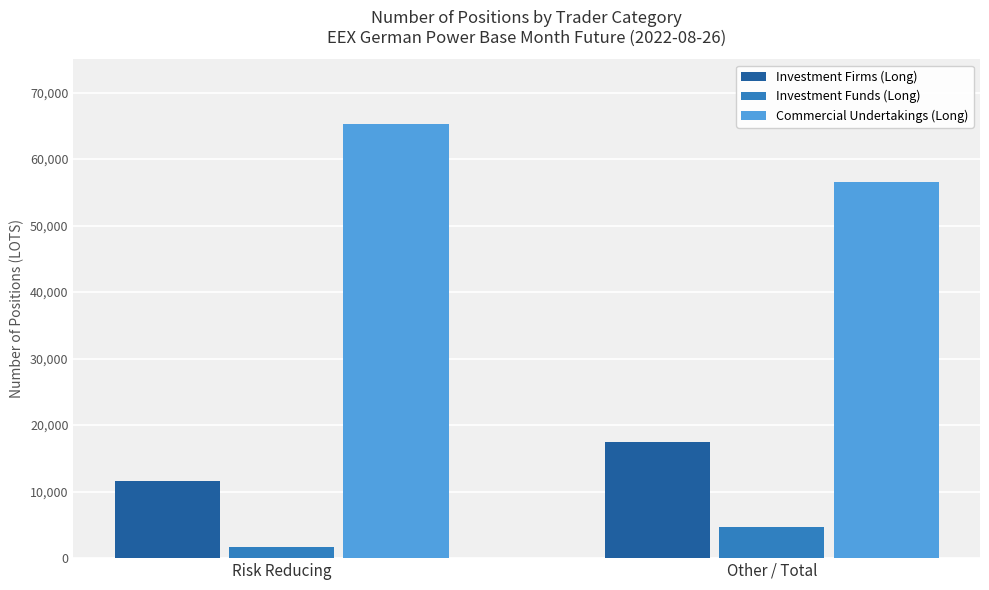

What are all the series names shown in the legend?

Investment Firms (Long), Investment Funds (Long), Commercial Undertakings (Long)